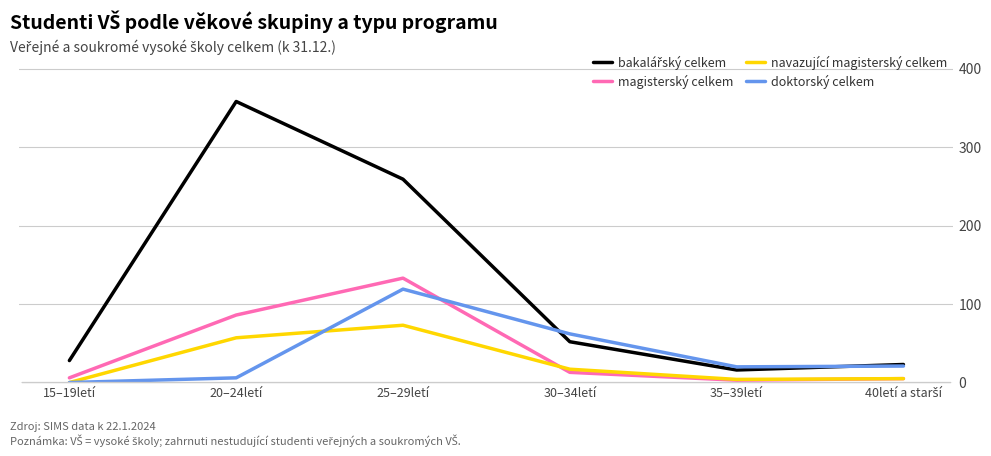

What is the maximum value for doktorský celkem?

119